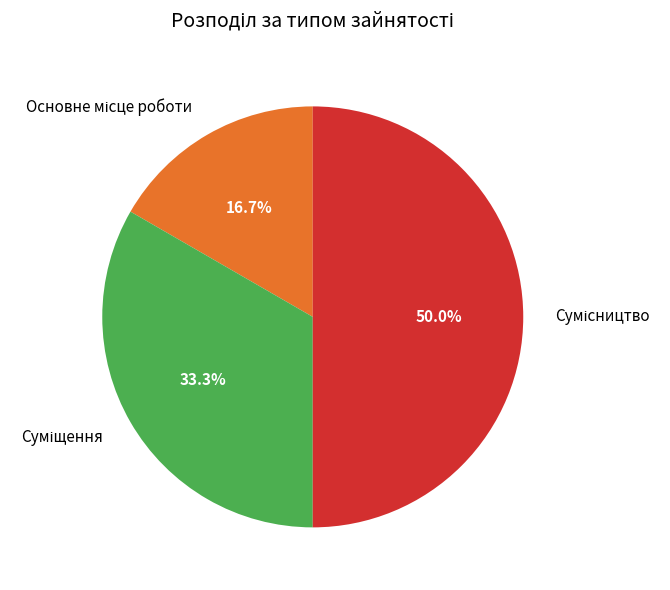

Is the sum of Суміщення and Основне місце роботи greater than half?

No